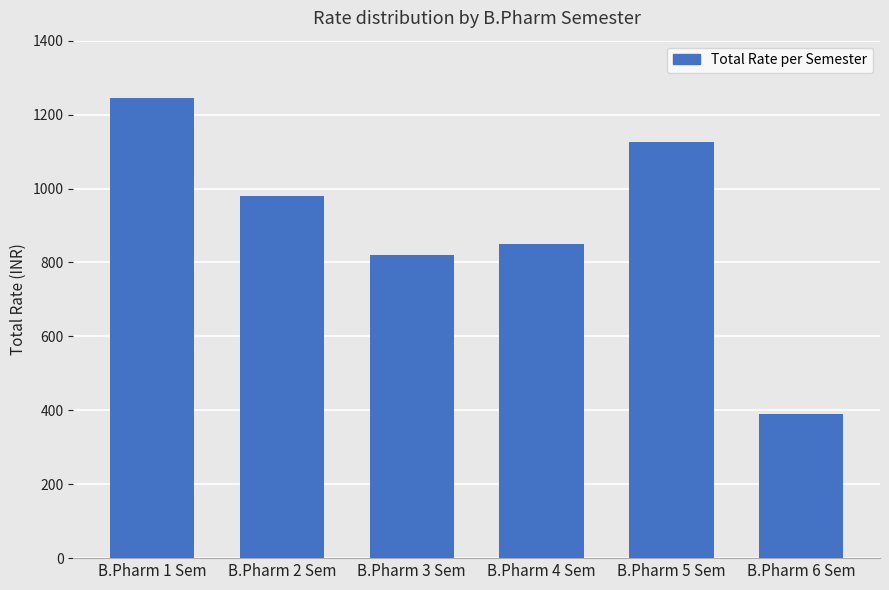

Where is the data nearest to the value 817?

B.Pharm 3 Sem